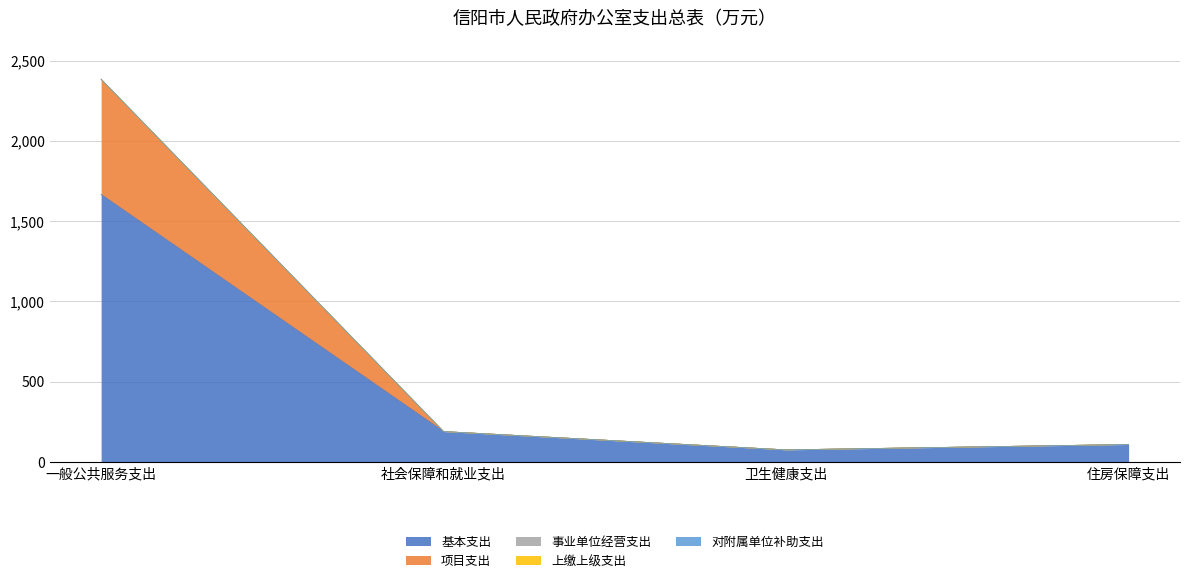

At how many categories does at least one series exceed 32?

4